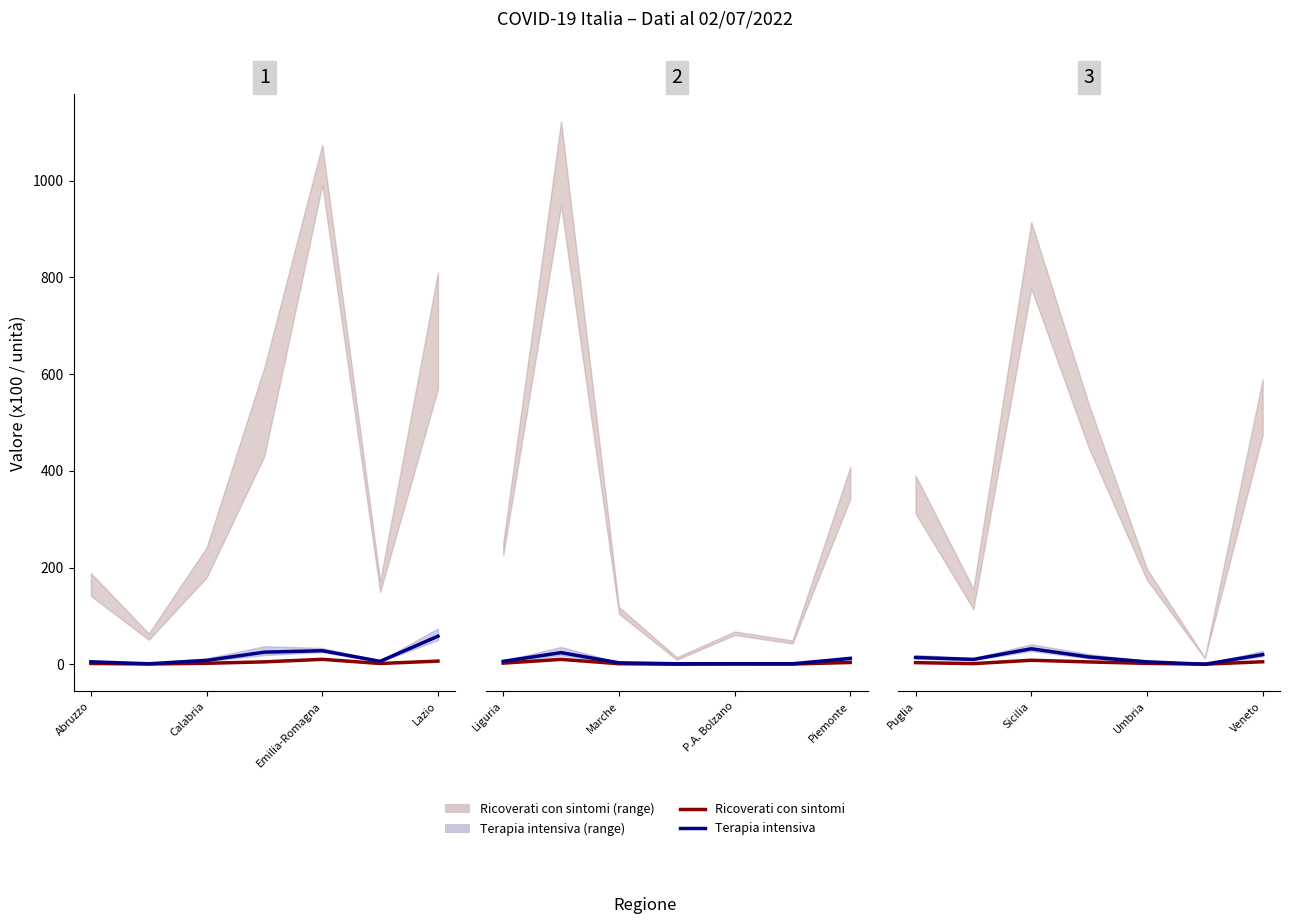

What is the label of the 2nd point from the left?

Calabria